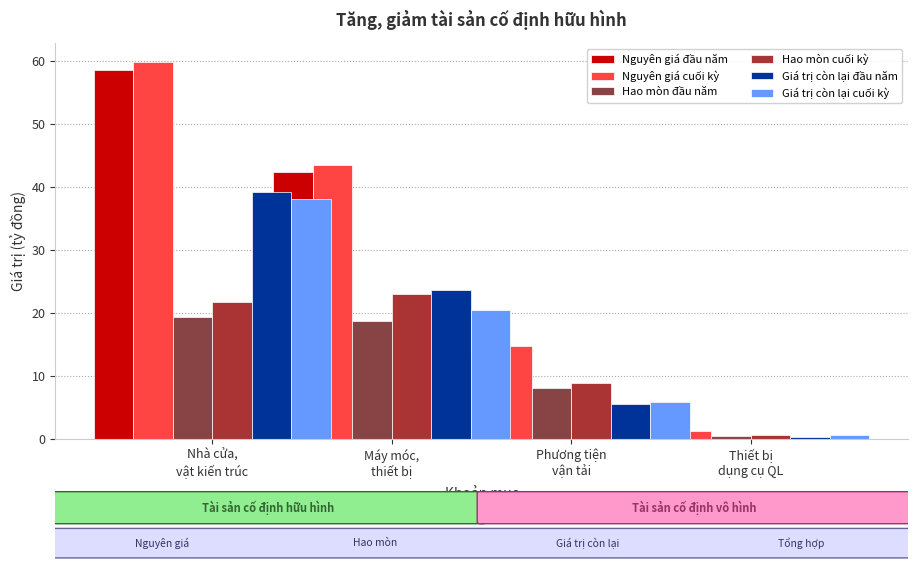

What is the sum of the Nguyên giá cuối kỳ values at Phương tiện
vận tải and Máy móc,
thiết bị?

58.3